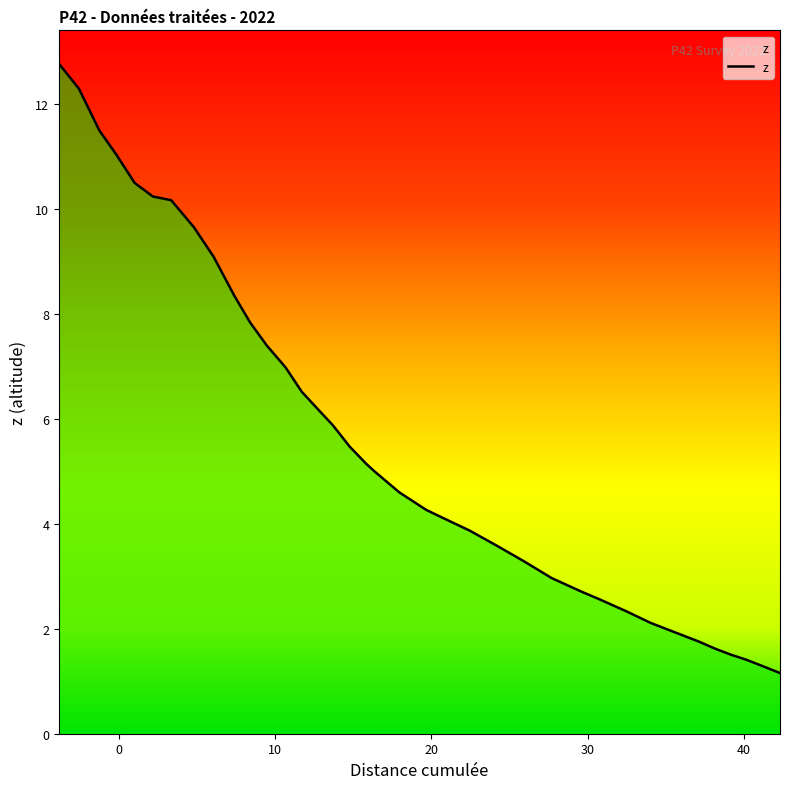

What is the difference between the maximum and minimum values?

11.6